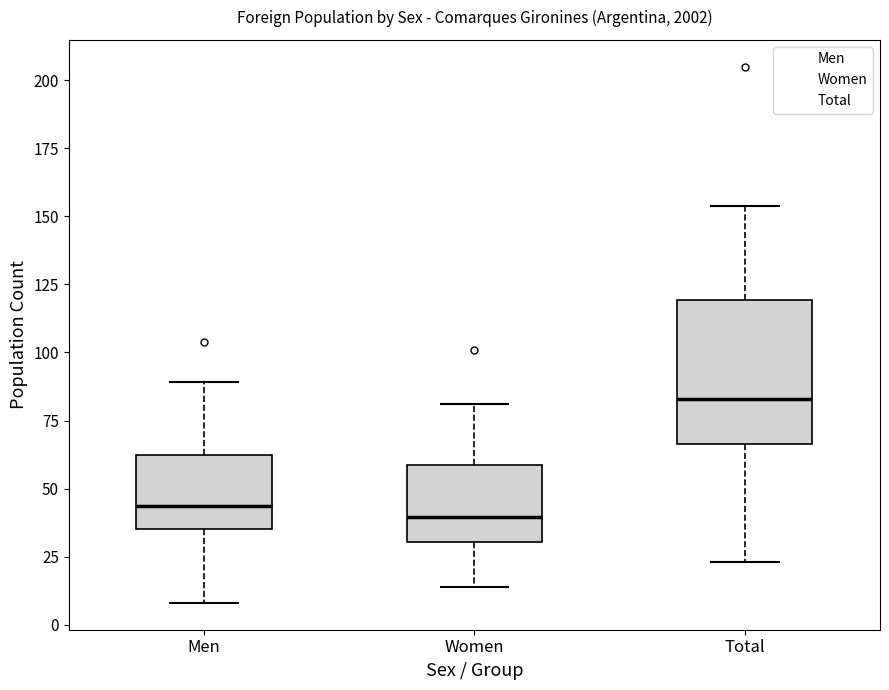

Which box is the tallest, from its lower edge to its upper edge?

Total